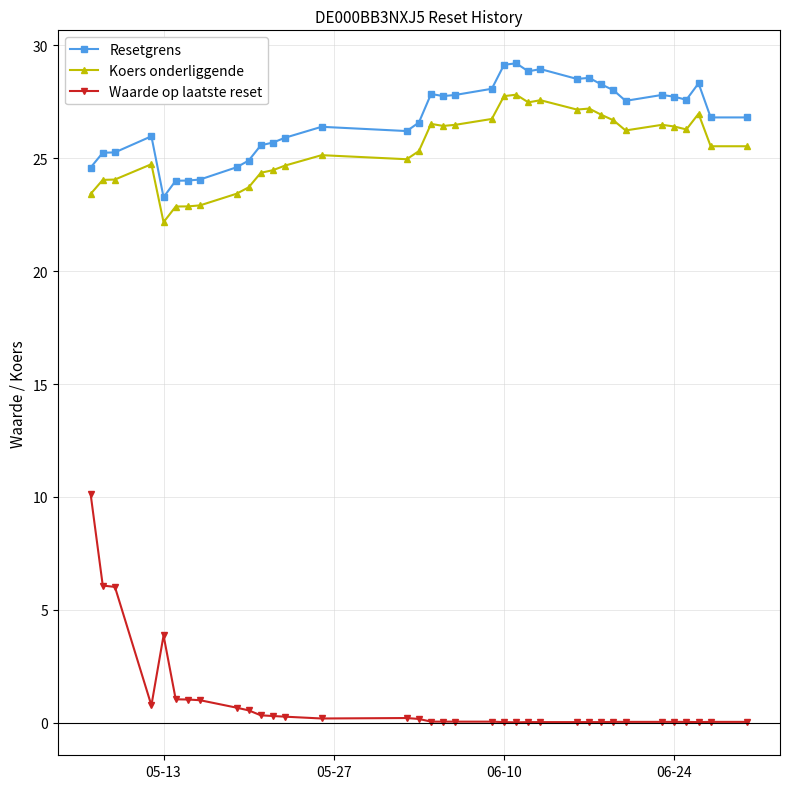

List the series in order of their peak value, highest first.

Resetgrens, Koers onderliggende, Waarde op laatste reset